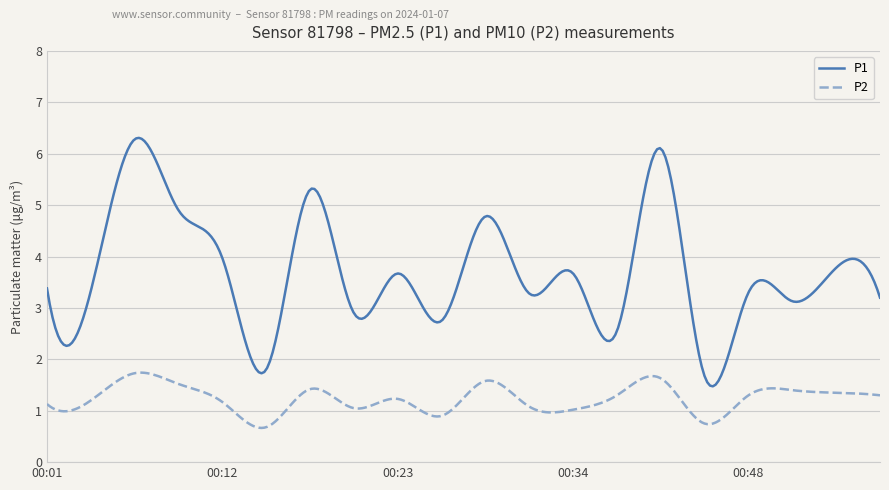

What is the smallest value displayed?

0.7